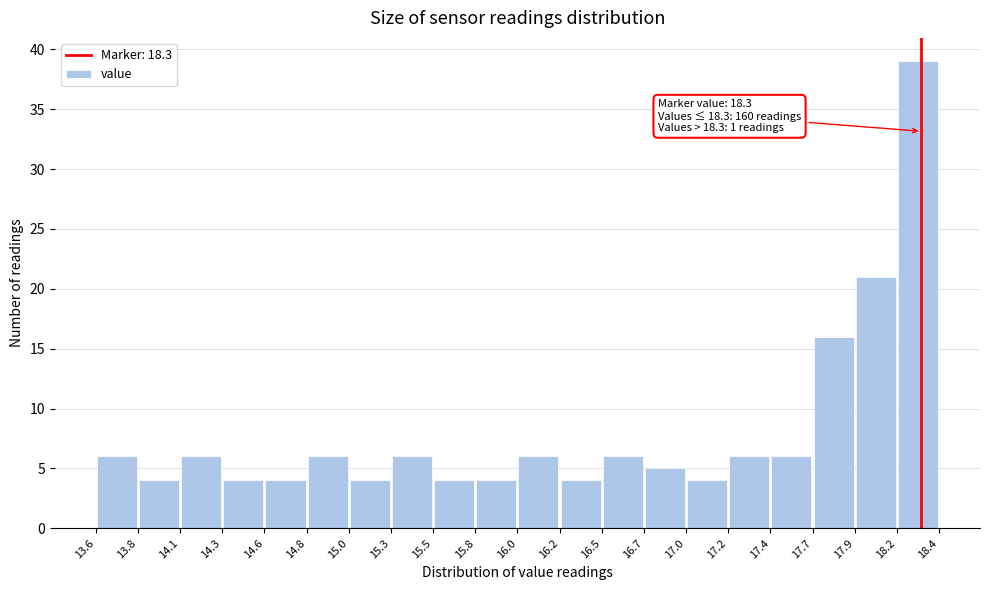

Over which range of the x-axis is the bar tallest?

18.2 to 18.4